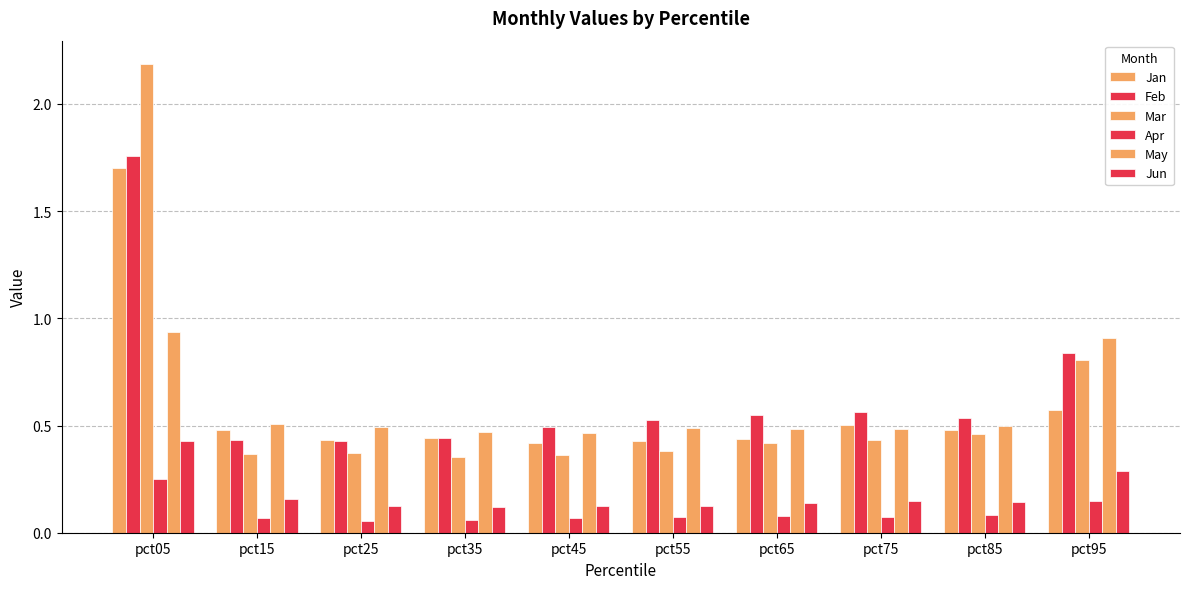

How many bars are there in total?

60